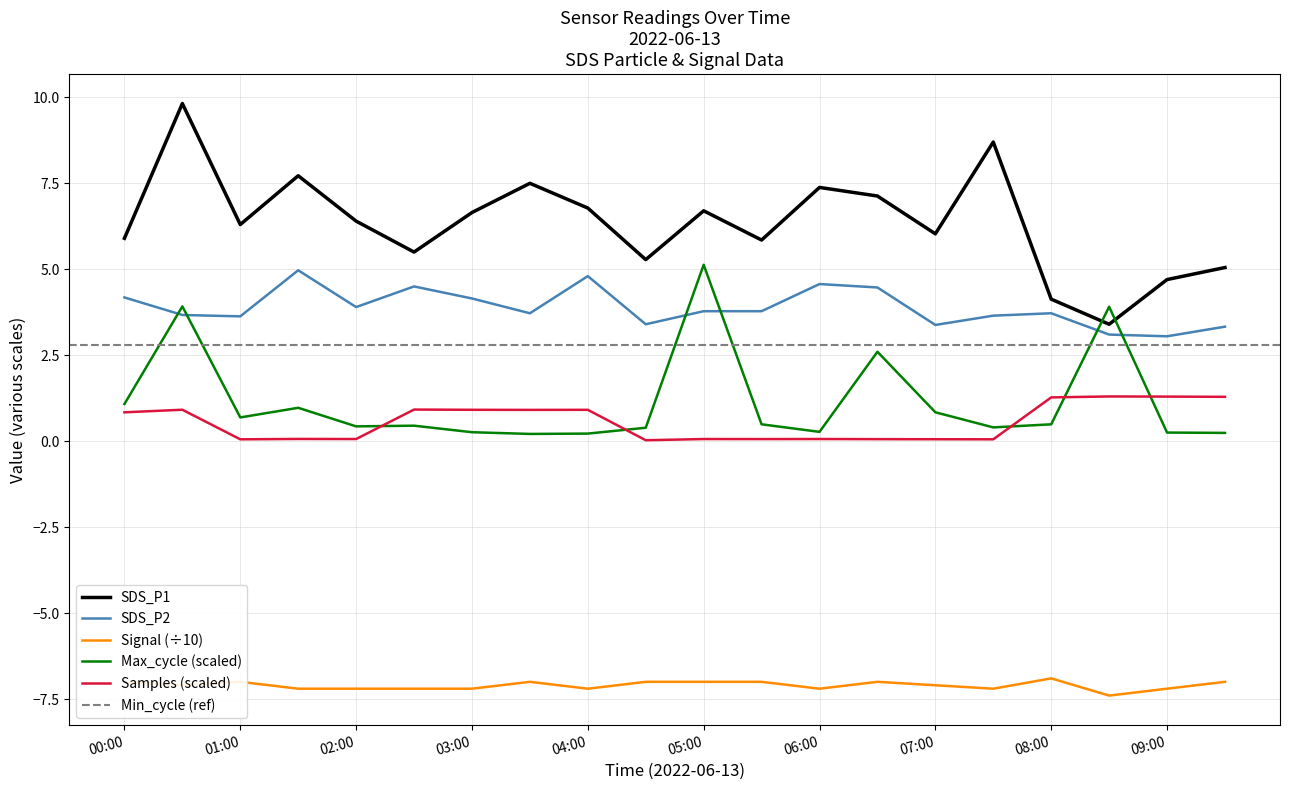

What is the sum of the Signal values at 00:30 and 03:30?

-14.1